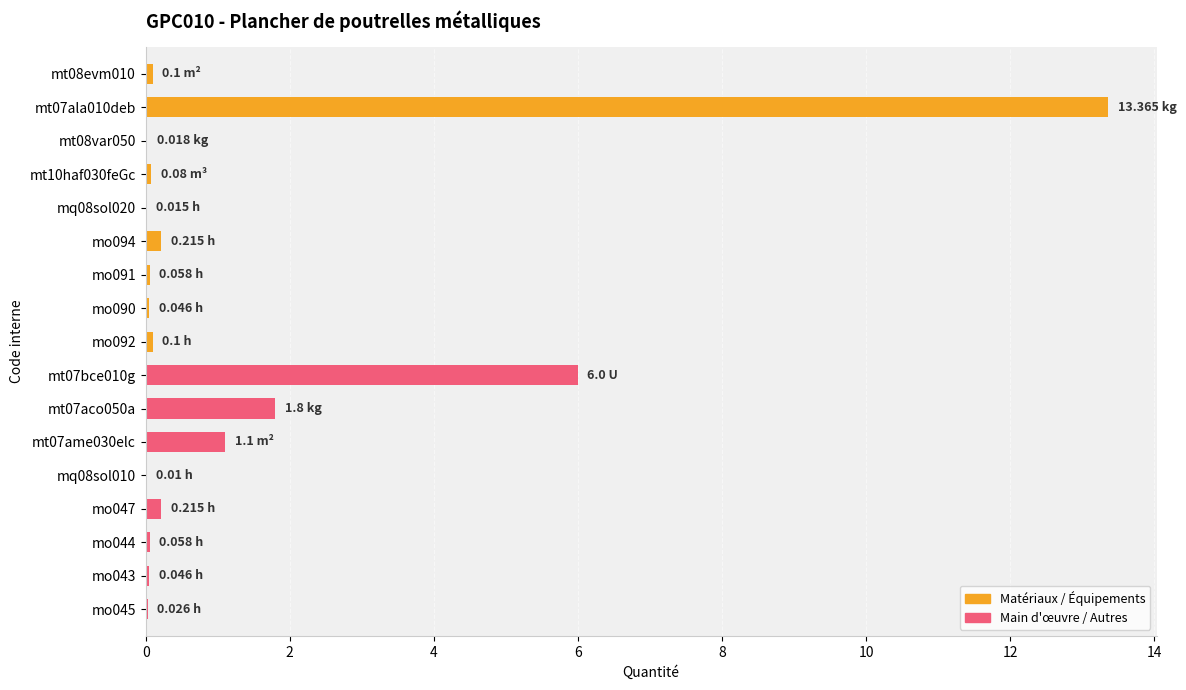

How many bars are there in total?

17